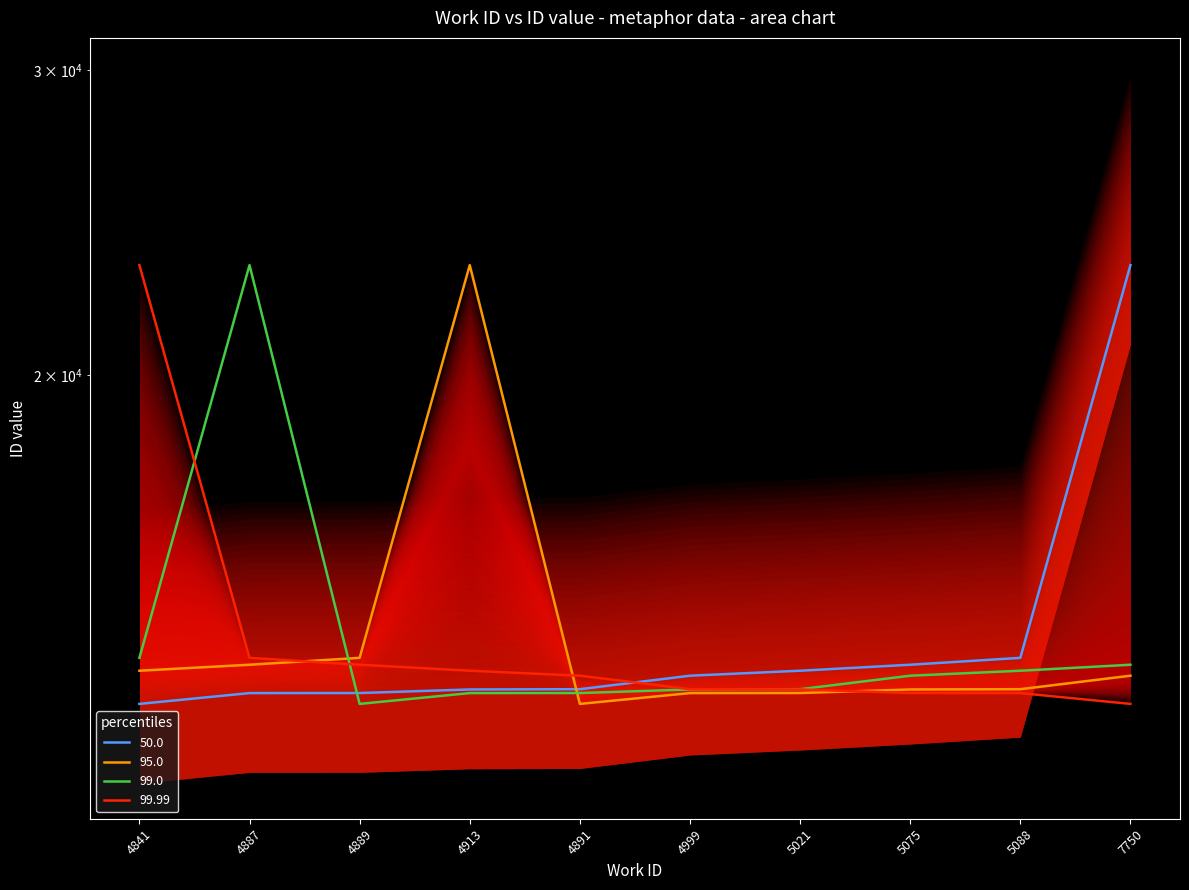

Between which two adjacent categories do 50.0 and 99.0 first intersect?

4887 and 4889